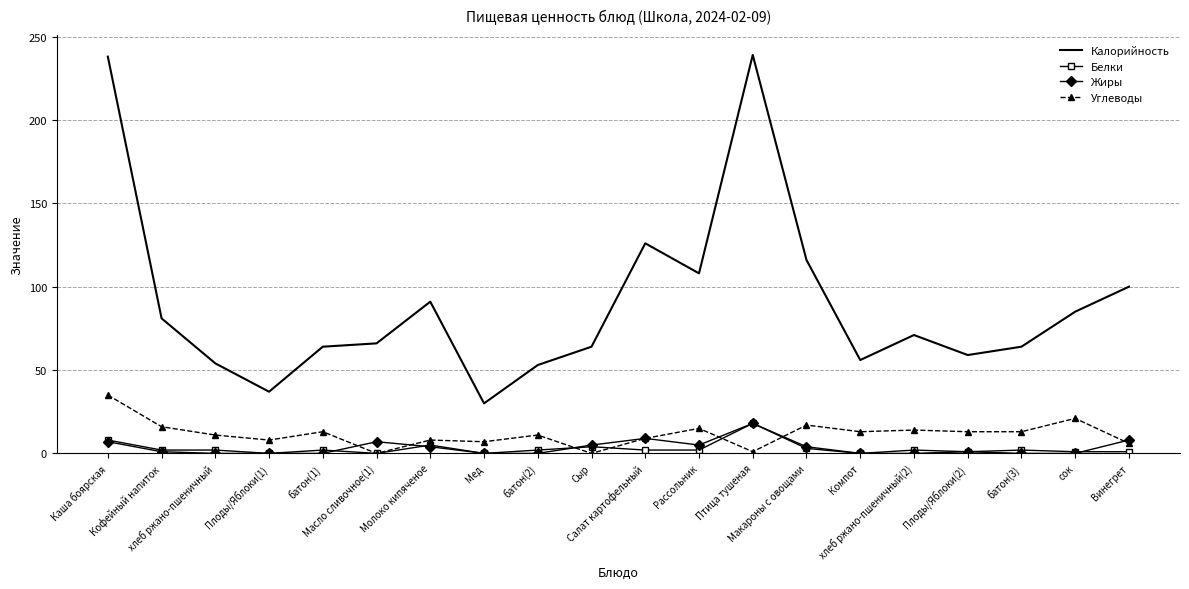

True or false: Углеводы and Калорийность cross at least once.

False